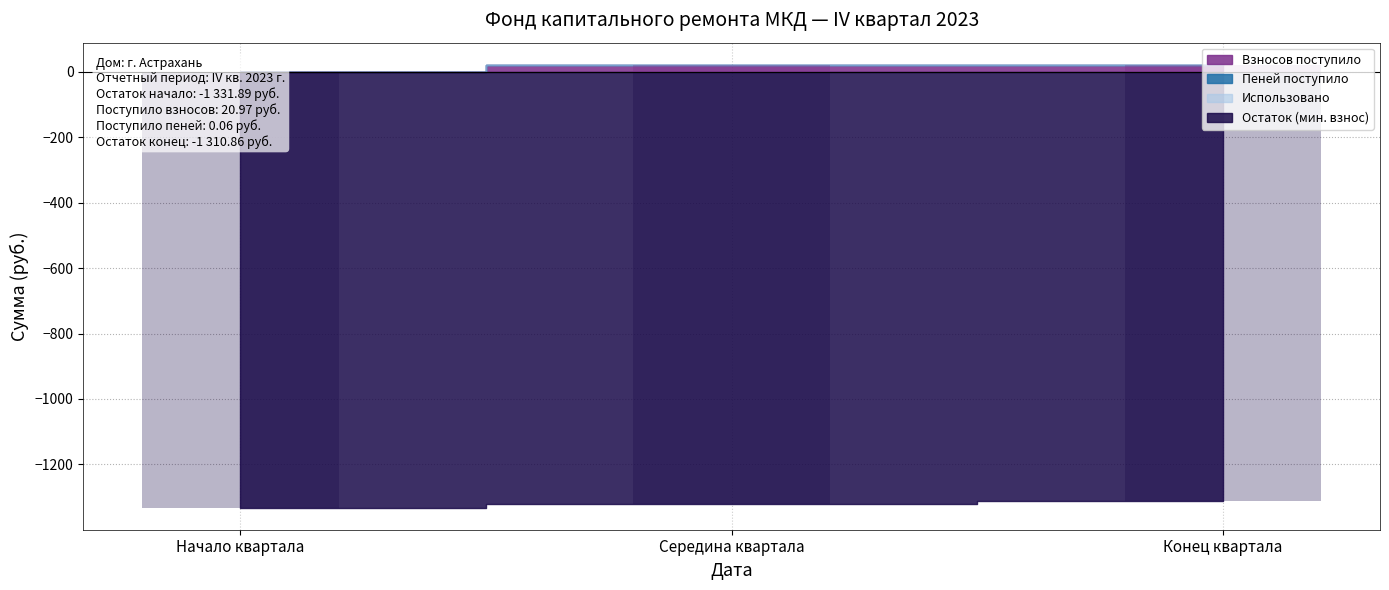

Are the bars horizontal?

No